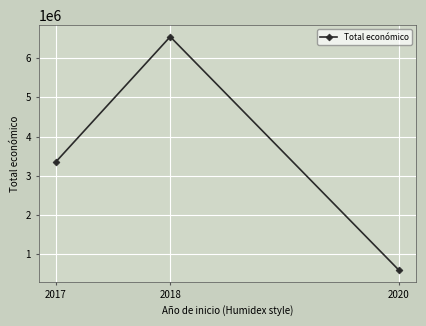

What is the value of the 1st point from the left?

3353658